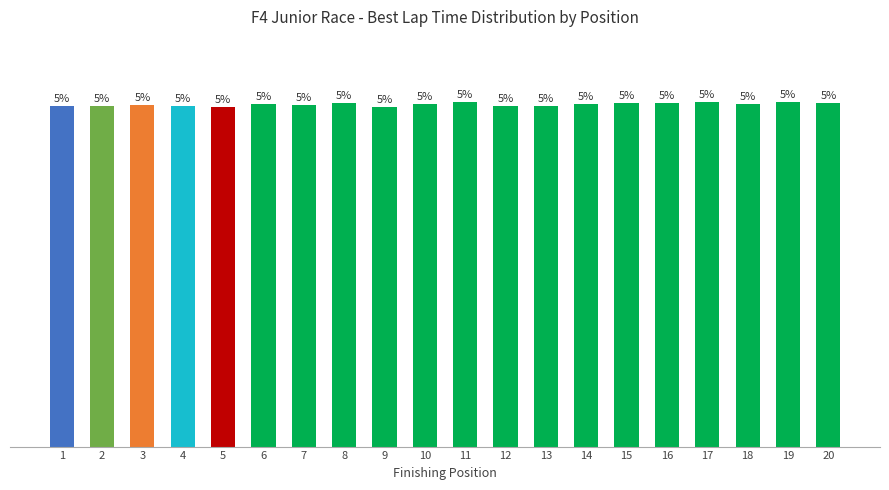

How many bars are there in total?

20